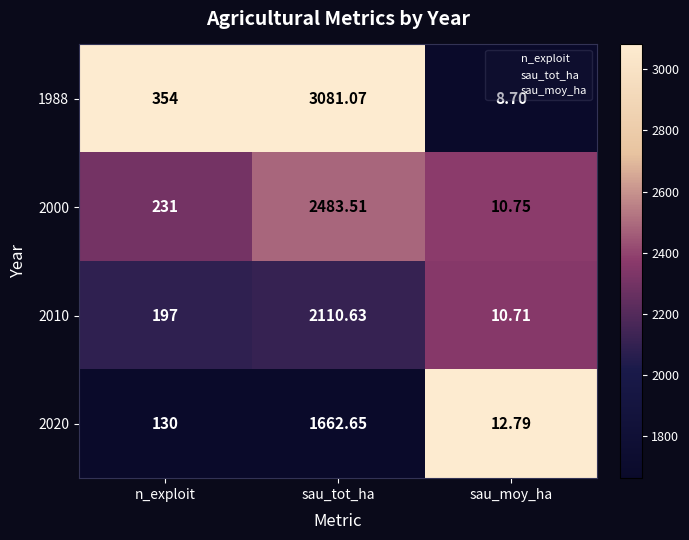

Where is 2010 nearest to the value 1060?

n_exploit